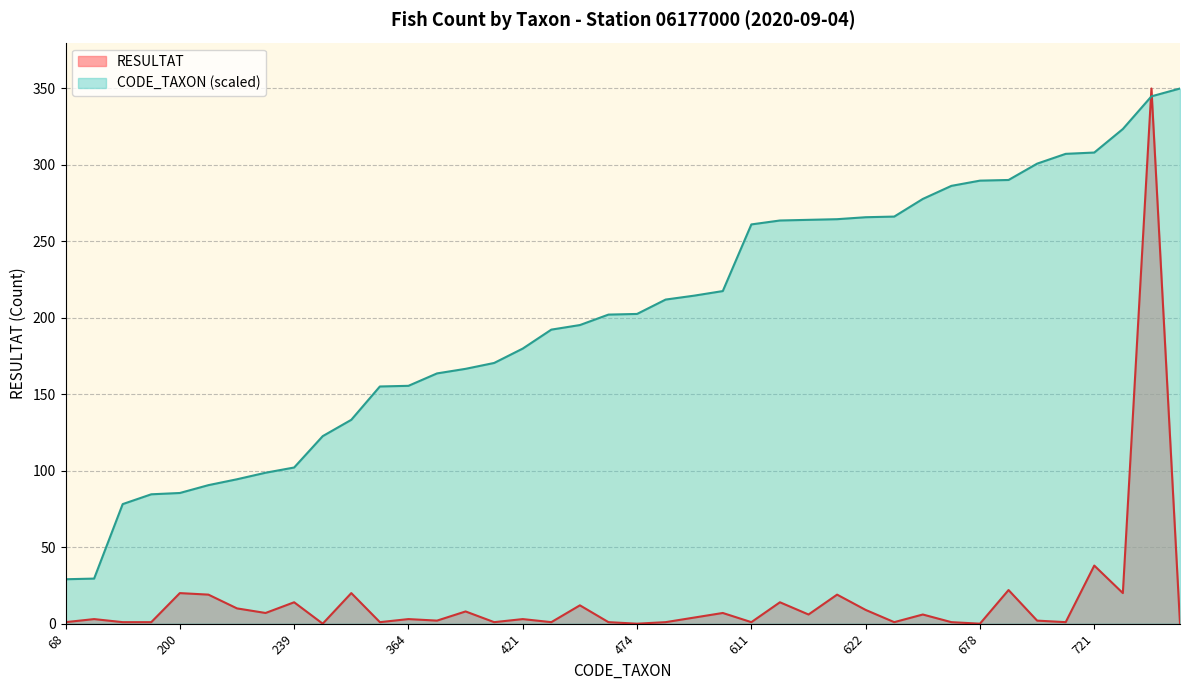

Where is CODE_TAXON nearest to the value 189?

450